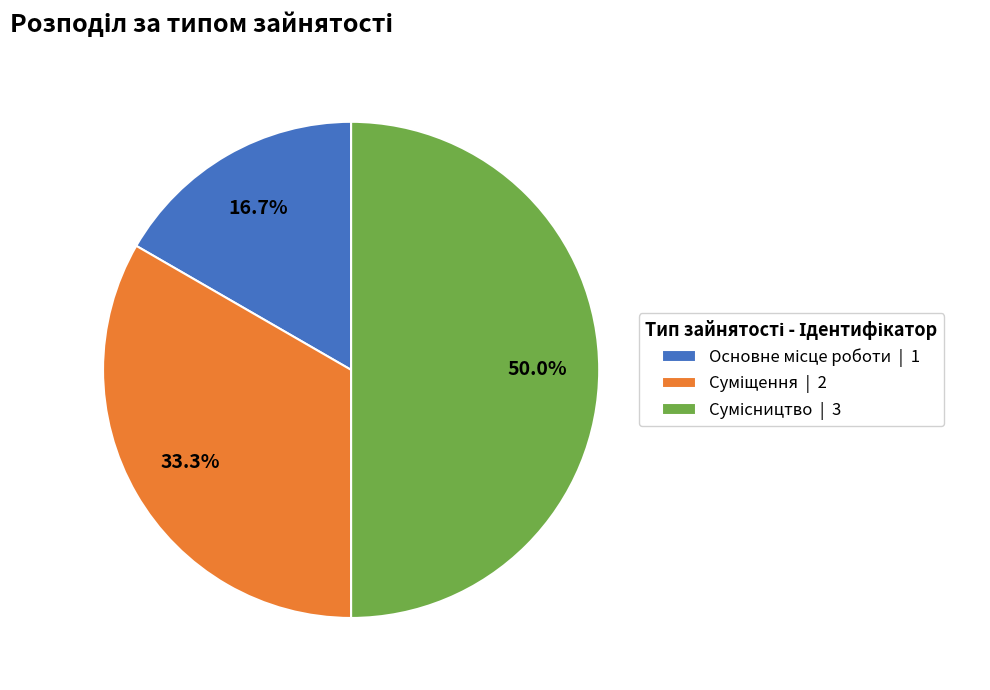

Count the number of slices in the pie.

3